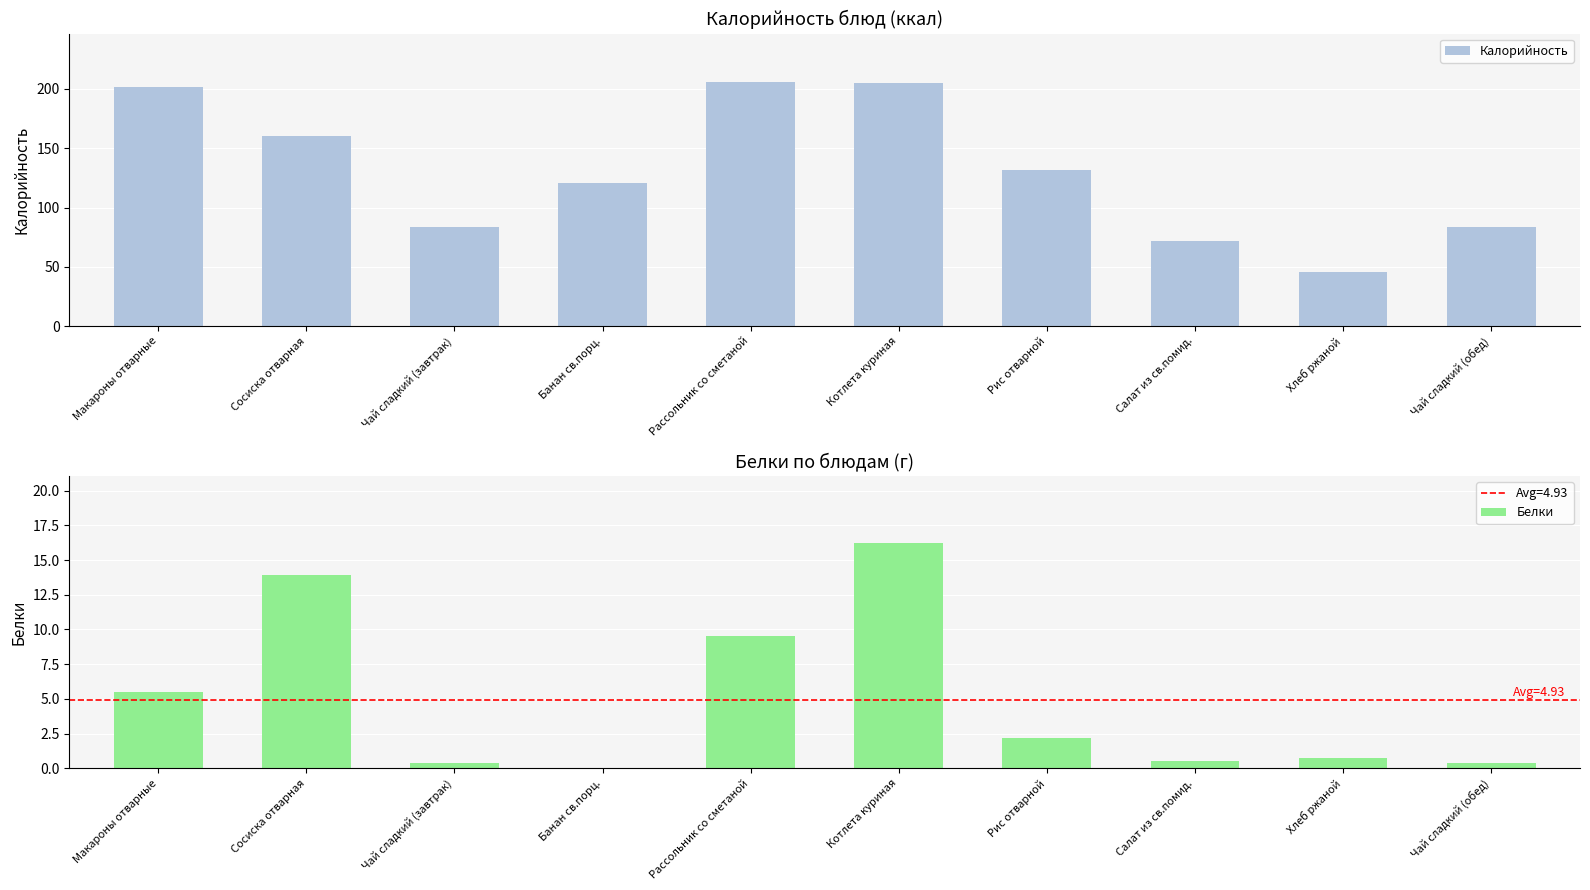

What is the difference between the second highest and minimum values in the Белки series?

13.9